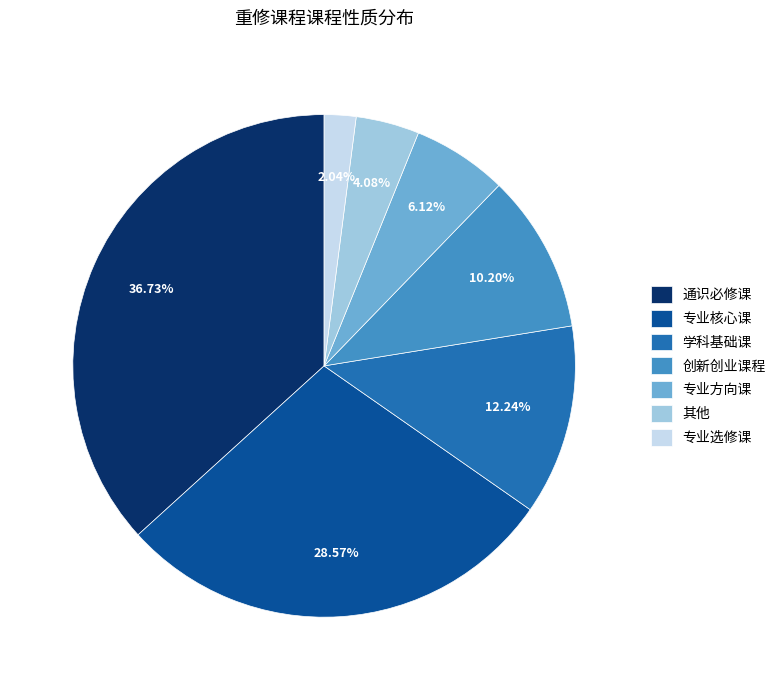

What is the total percentage of 专业选修课 and 通识必修课?

38.8%